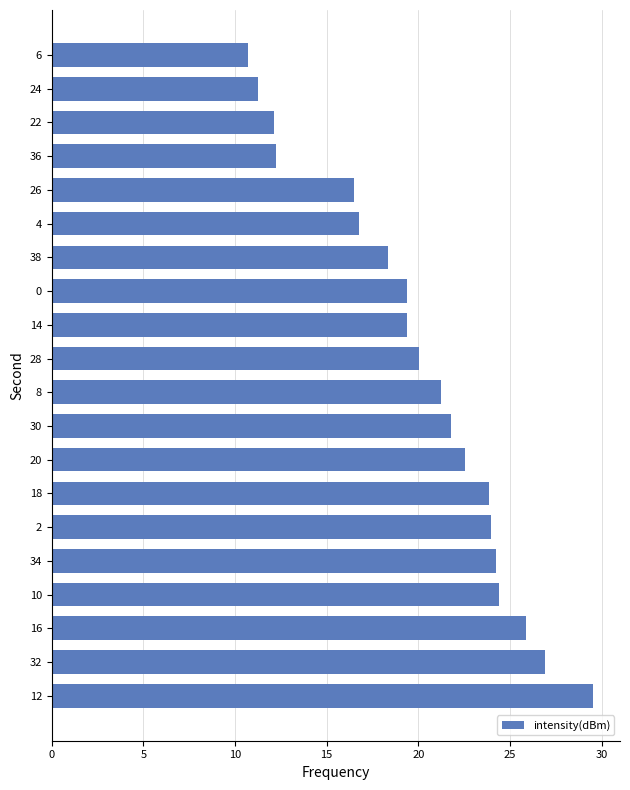

The value at 24 is 5.0. True or false?

False